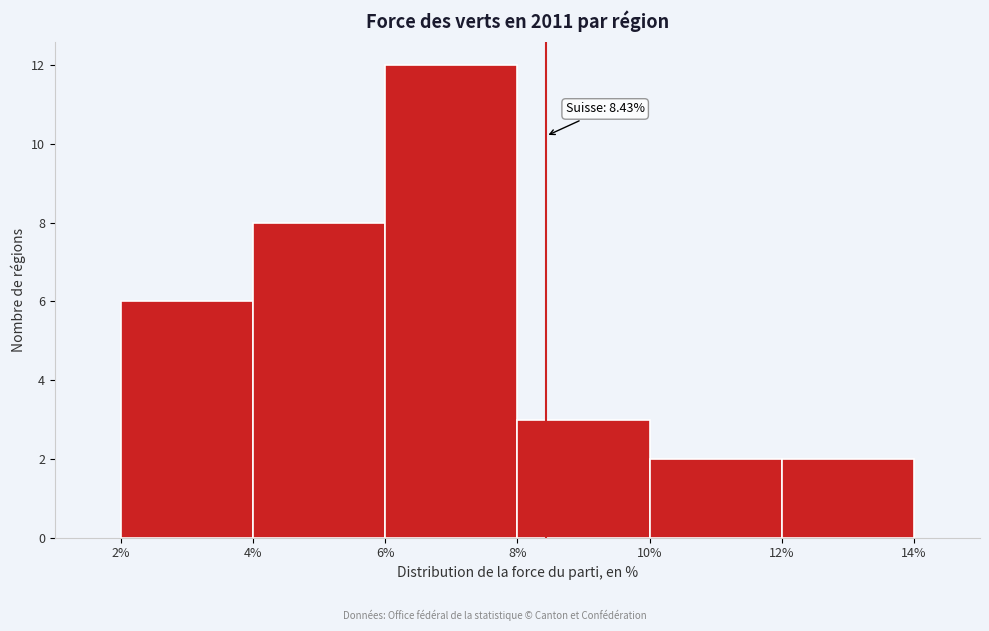

Over which range of the x-axis is the bar tallest?

6% to 8%